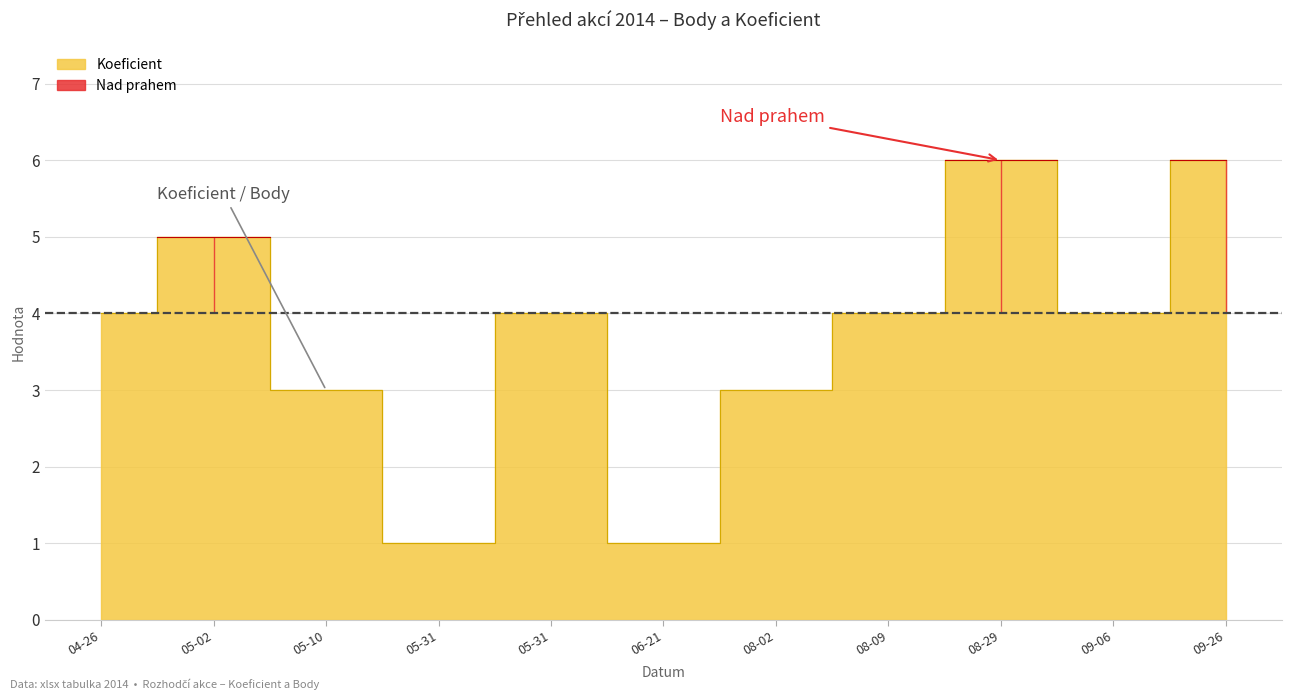

Count the values in the range 3 to 5.

7